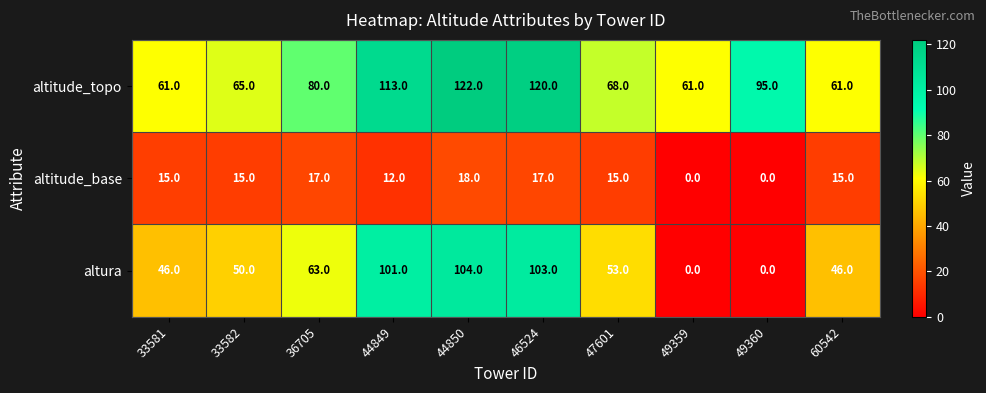

What is the average value of the altitude_base series?

12